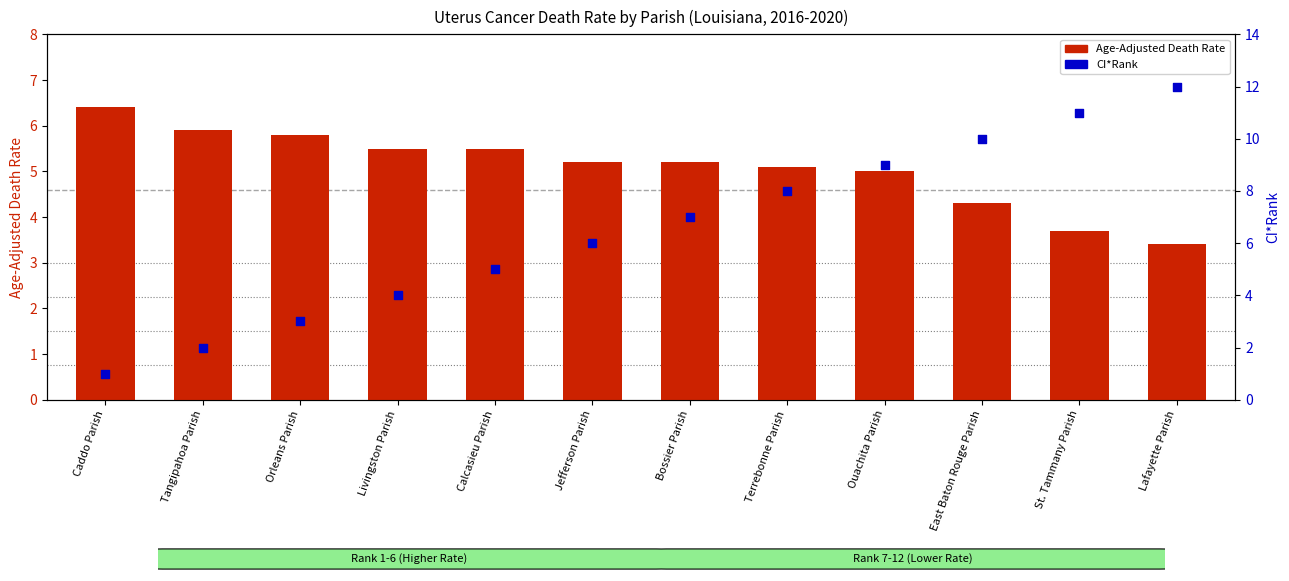

Which series has the largest total across all categories?

CI*Rank